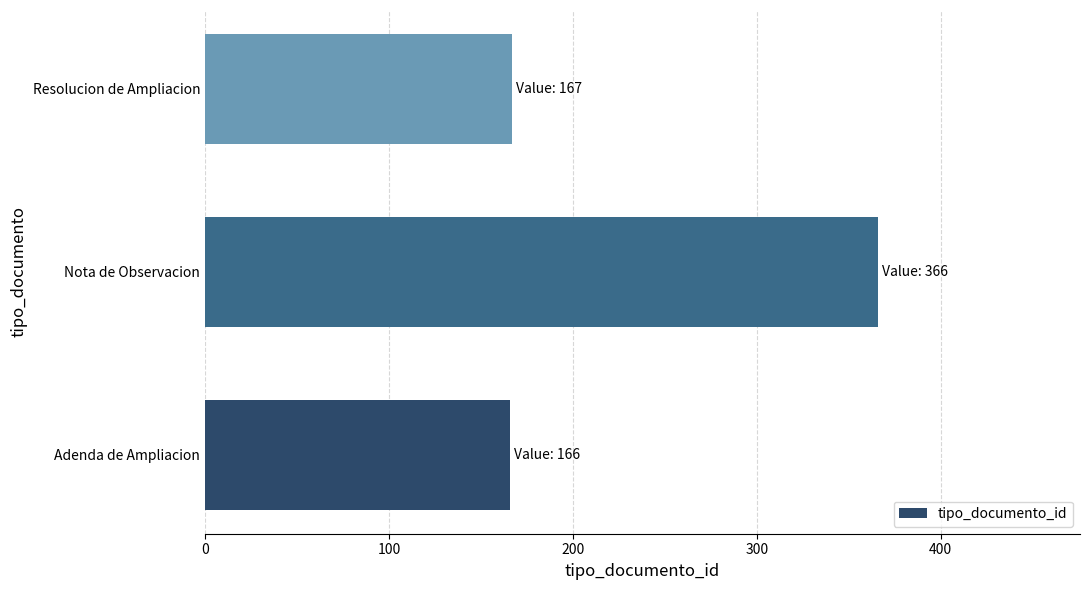

Does the chart contain stacked bars?

No